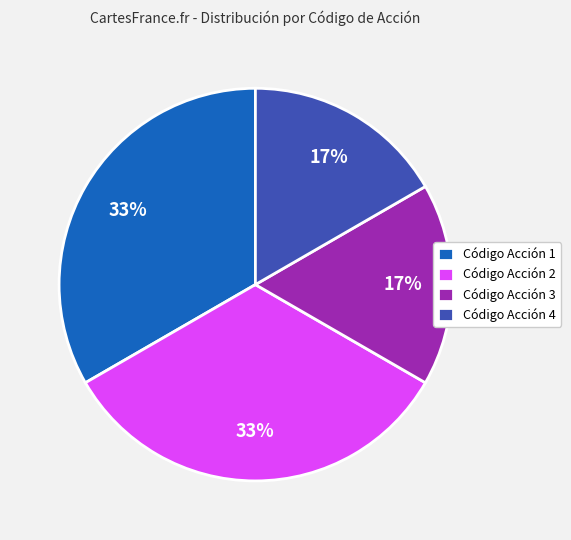

The Código Acción 1 slice represents 28% of the pie. True or false?

False